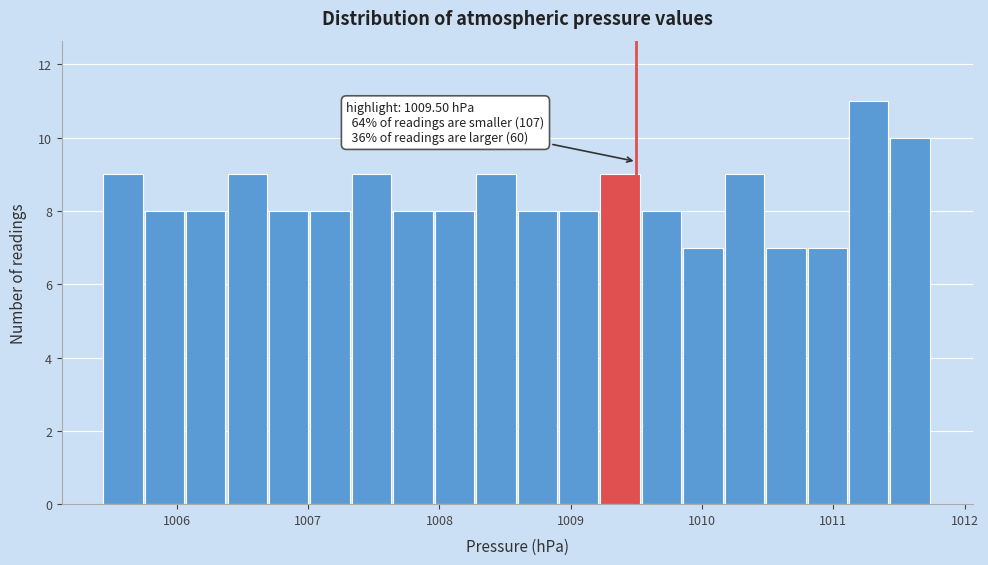

Around what value on the x-axis is the tallest bar? Give the approximate position of its centre, as read against the axis.

1011.3